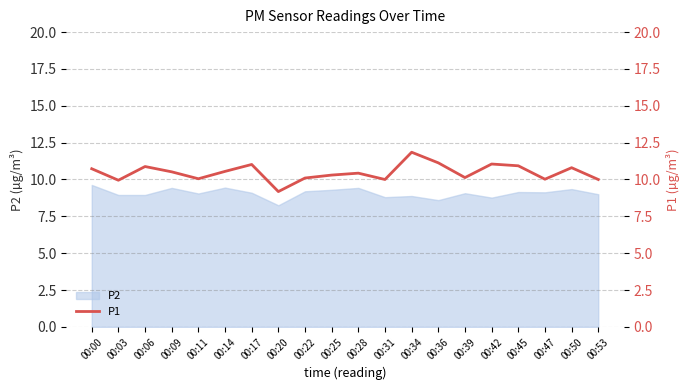

The value at 00:47 is 3.9. True or false?

False